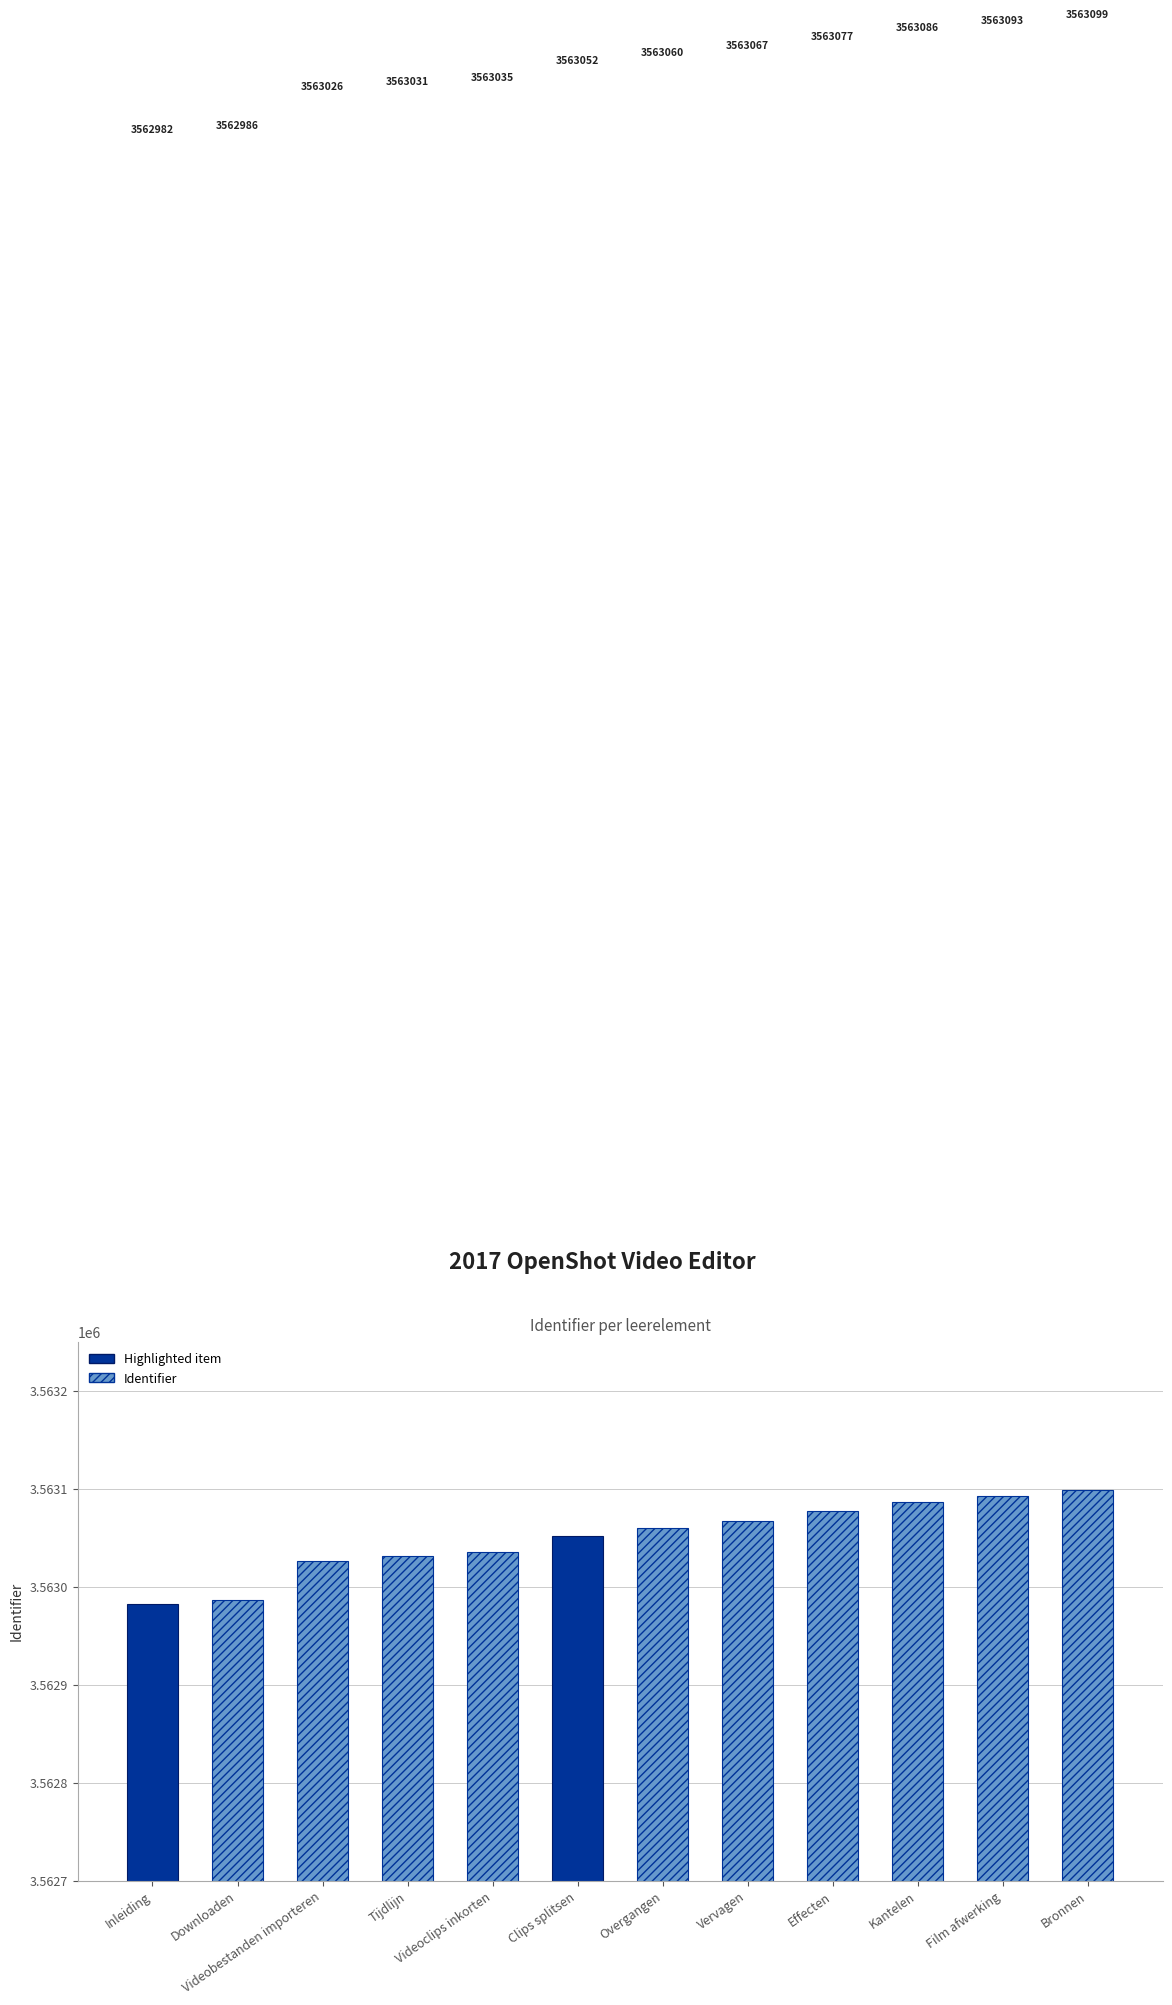

How many bars are there in total?

12